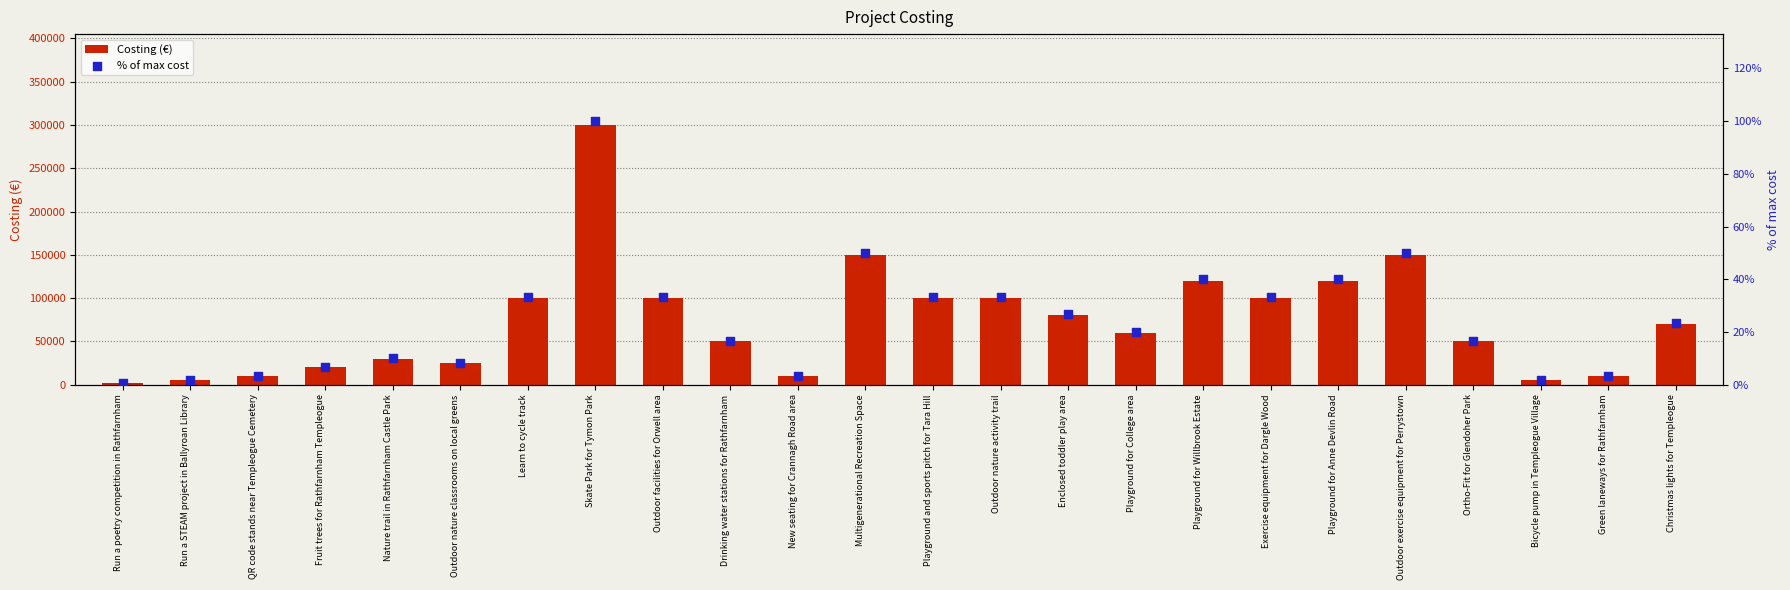

Which series has the largest total across all categories?

Costing (€)